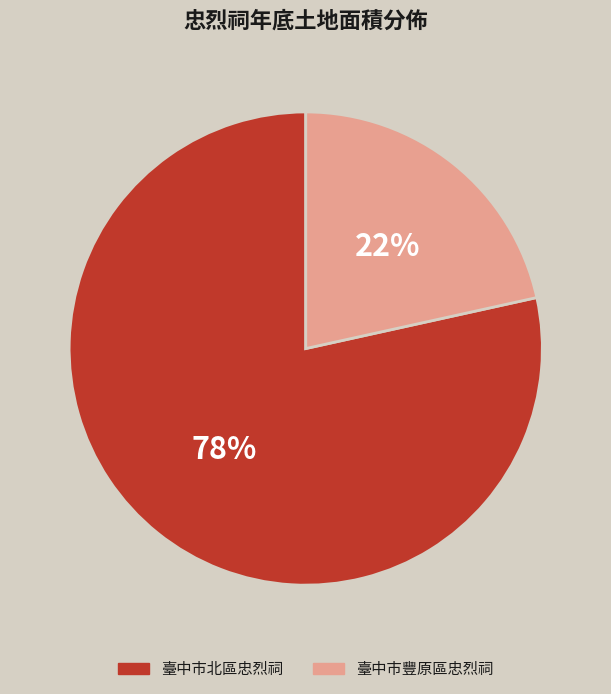

True or false: 臺中市豐原區忠烈祠 accounts for 13% of the total.

False